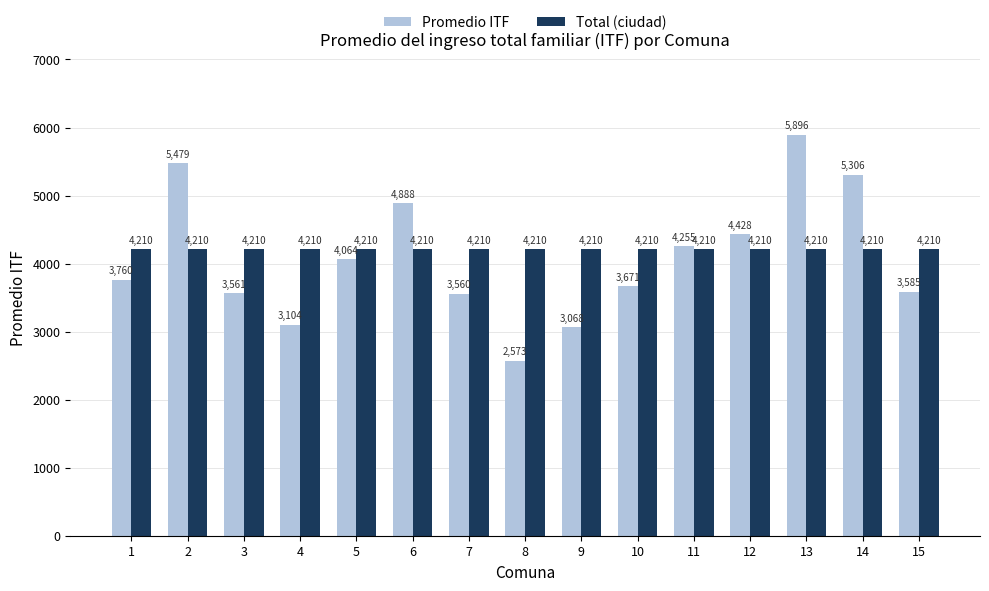

At which category does the chart reach its peak across all series?

13